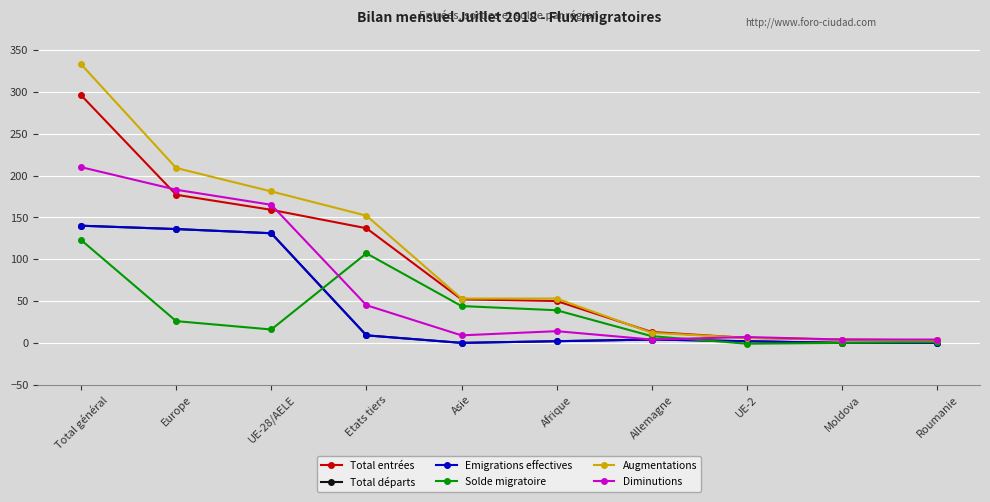

Where is Augmentations nearest to the value 168?

UE-28/AELE